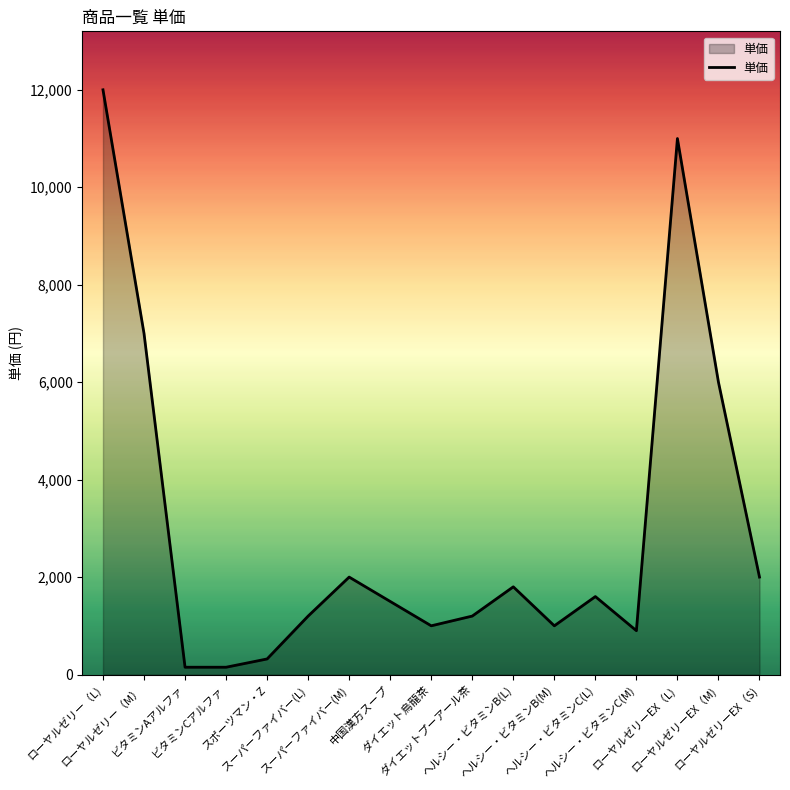

What is the average value?

2989